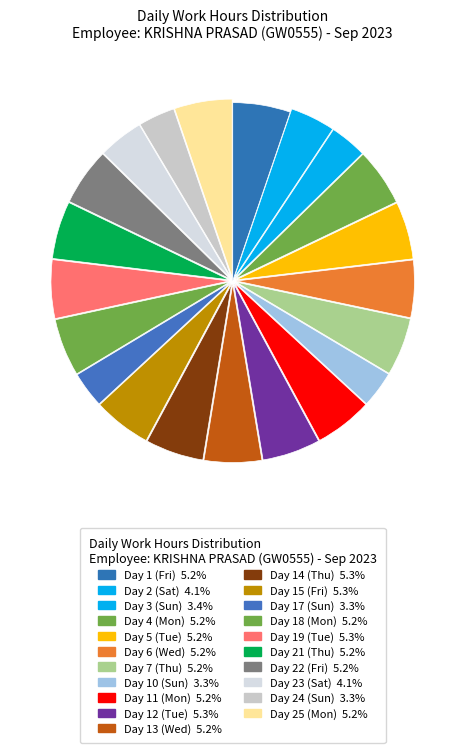

How many segments does this pie chart have?

21